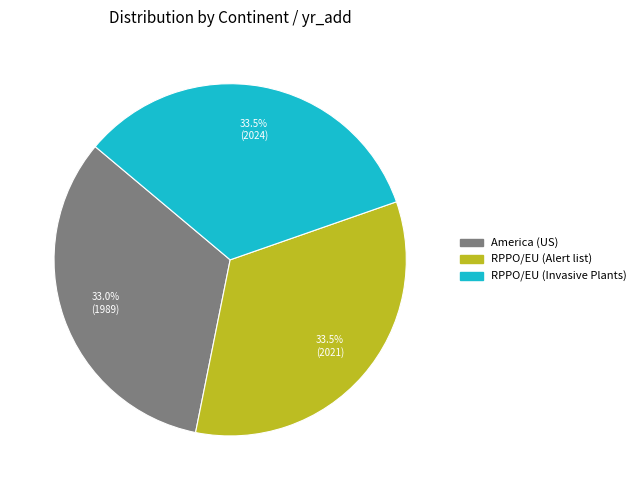

Does any single category account for the majority?

No